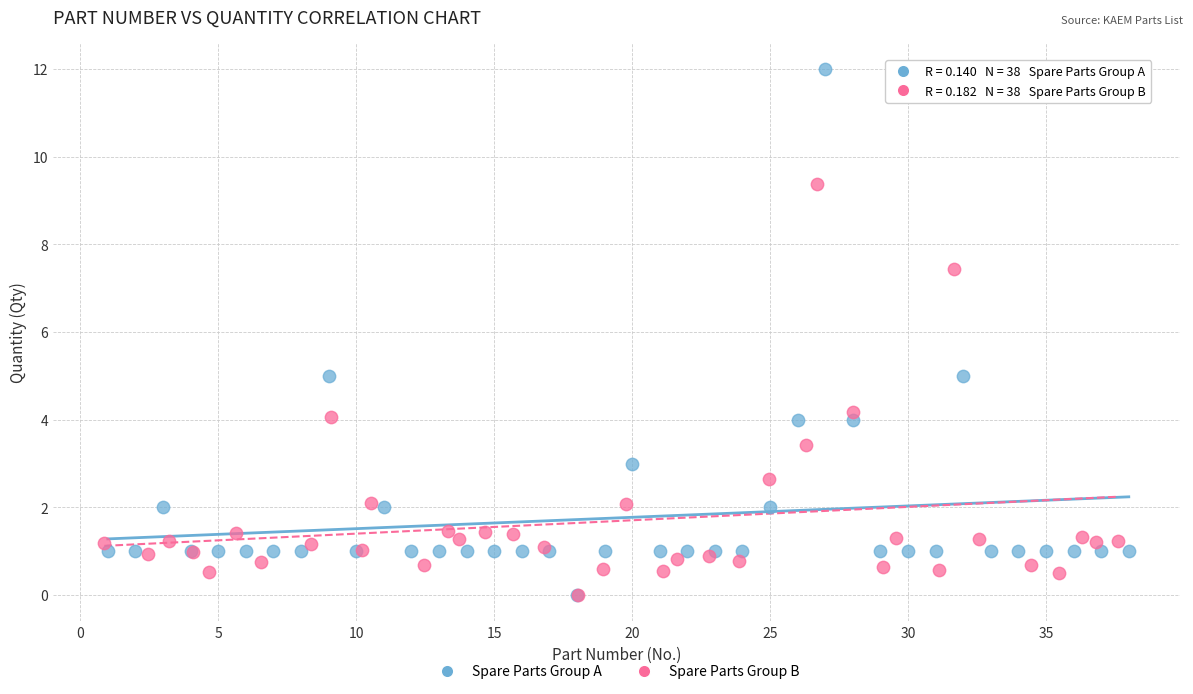

Which series reaches the maximum Y coordinate?

Spare Parts Group A